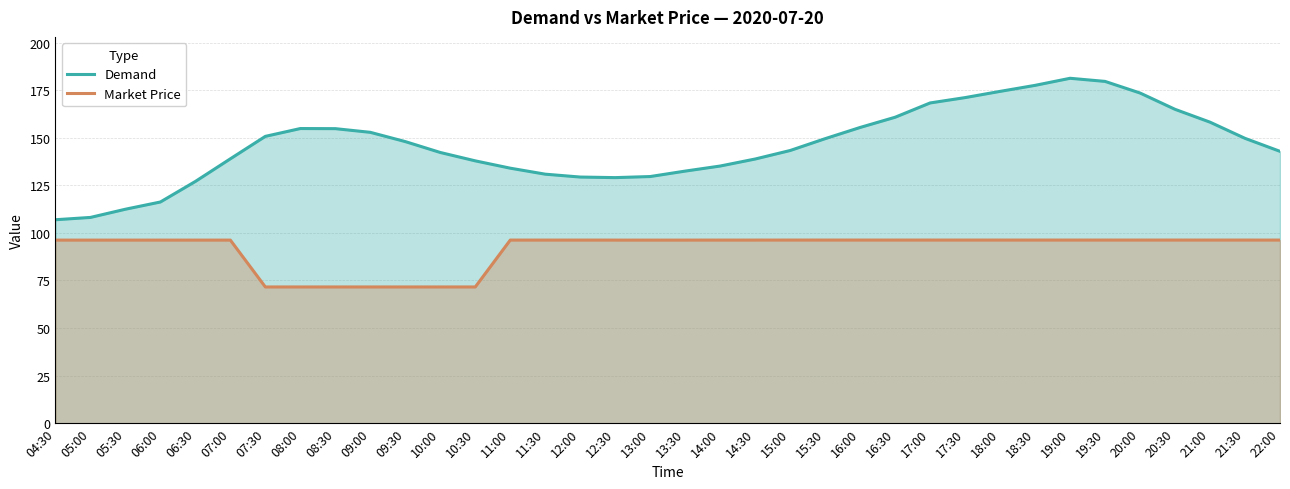

What is the sum of all Demand values?

5260.7